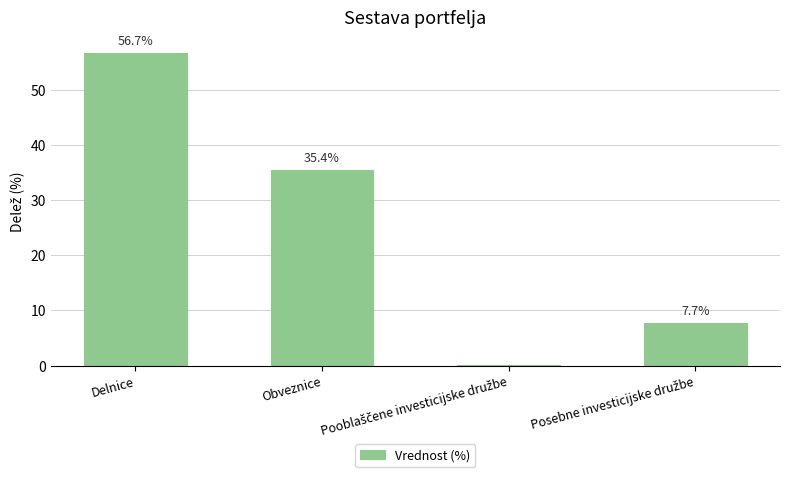

What is the greatest value displayed?

56.7